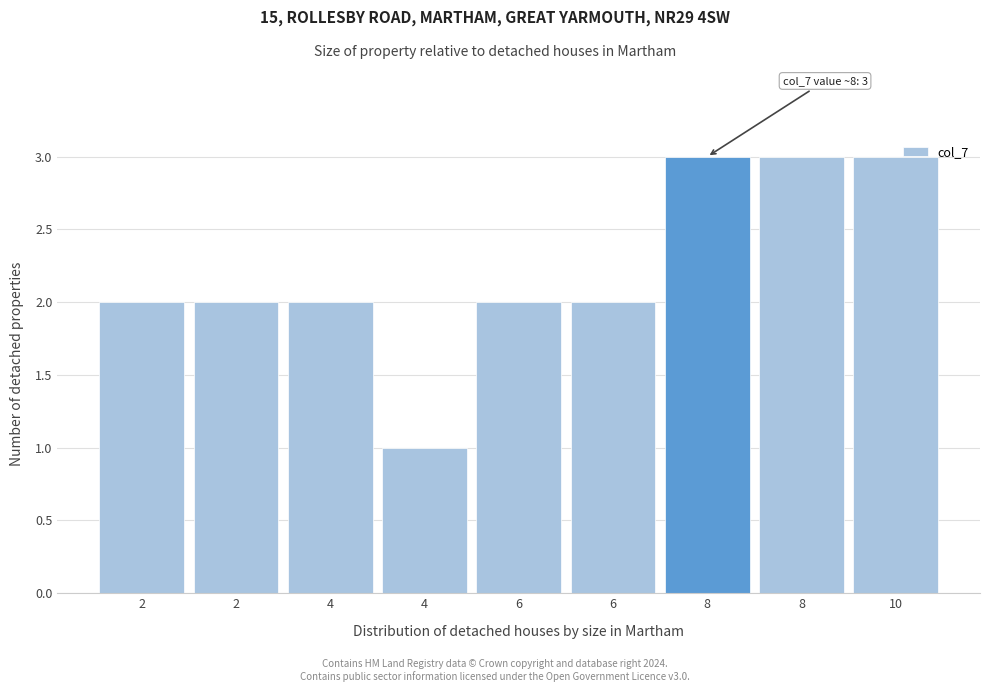

How many bars are there in total?

9